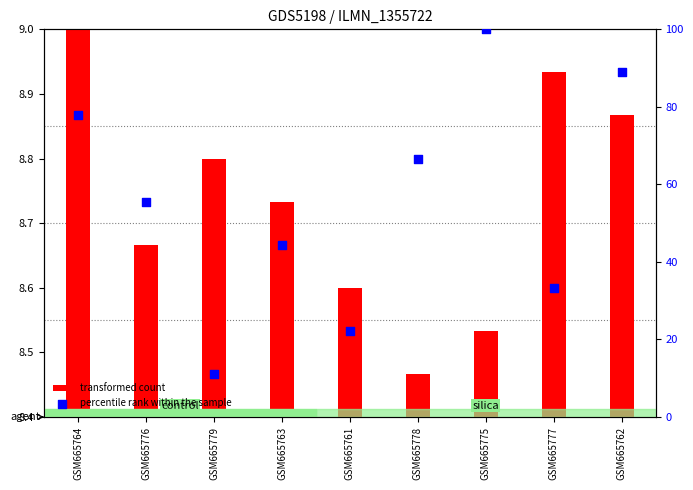

Which series has the largest total across all categories?

percentile rank within the sample